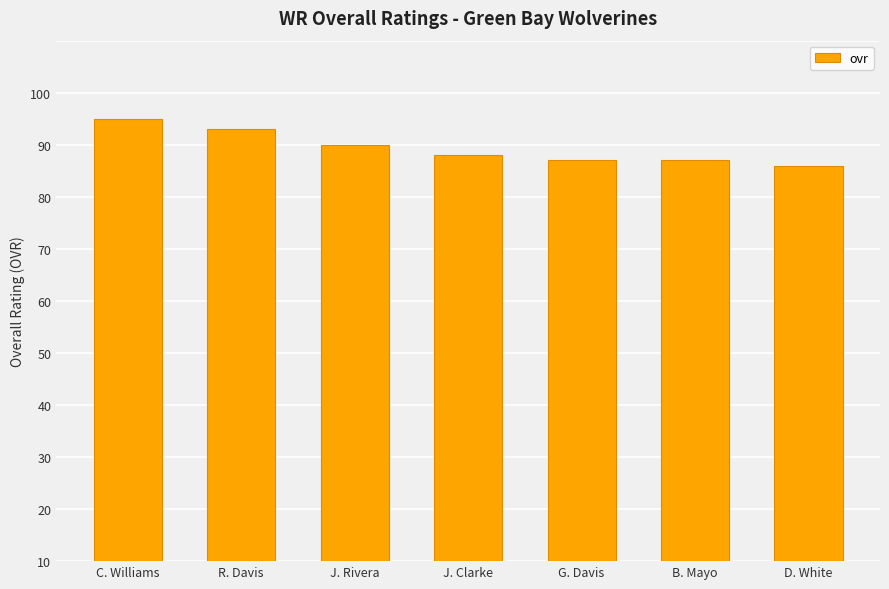

Rank the categories by value from highest to lowest.

C. Williams, R. Davis, J. Rivera, J. Clarke, G. Davis, B. Mayo, D. White